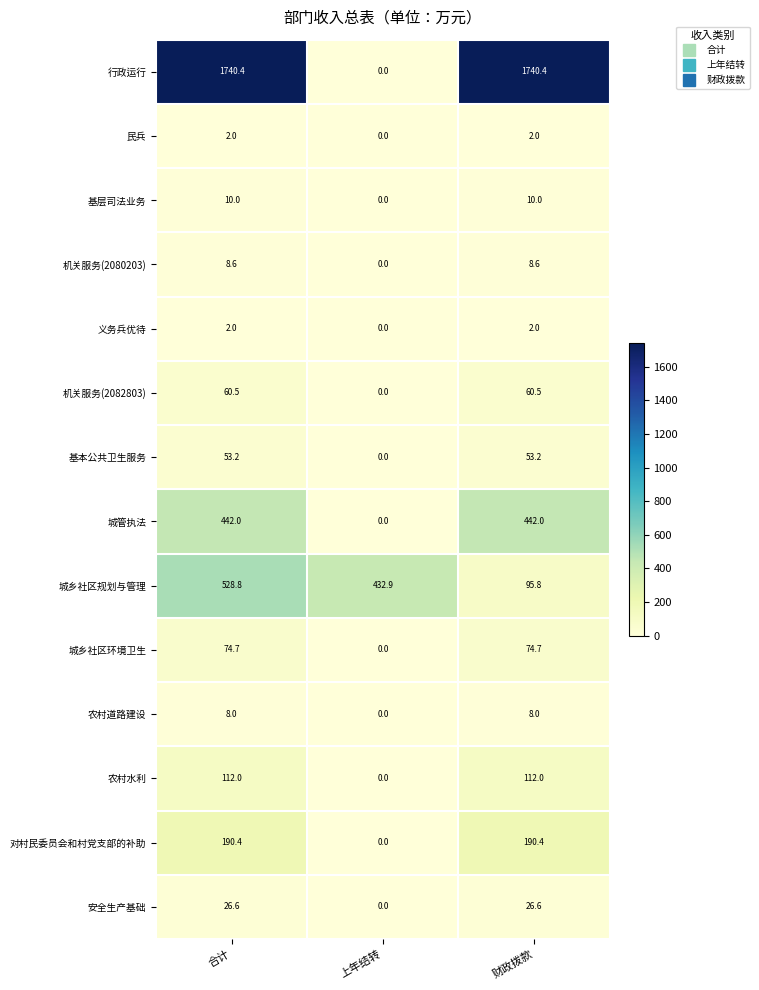

What value does the 行政运行 series have at 合计?

1740.4